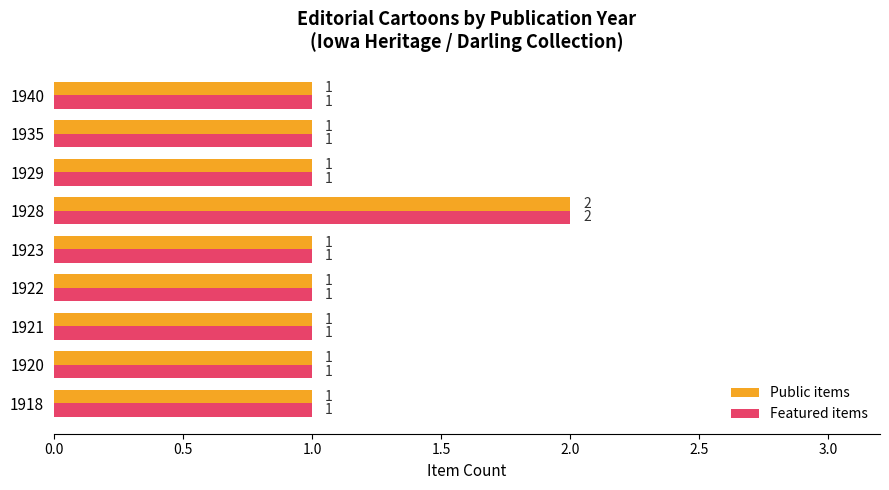

How many Public items values are between 1 and 2?

9